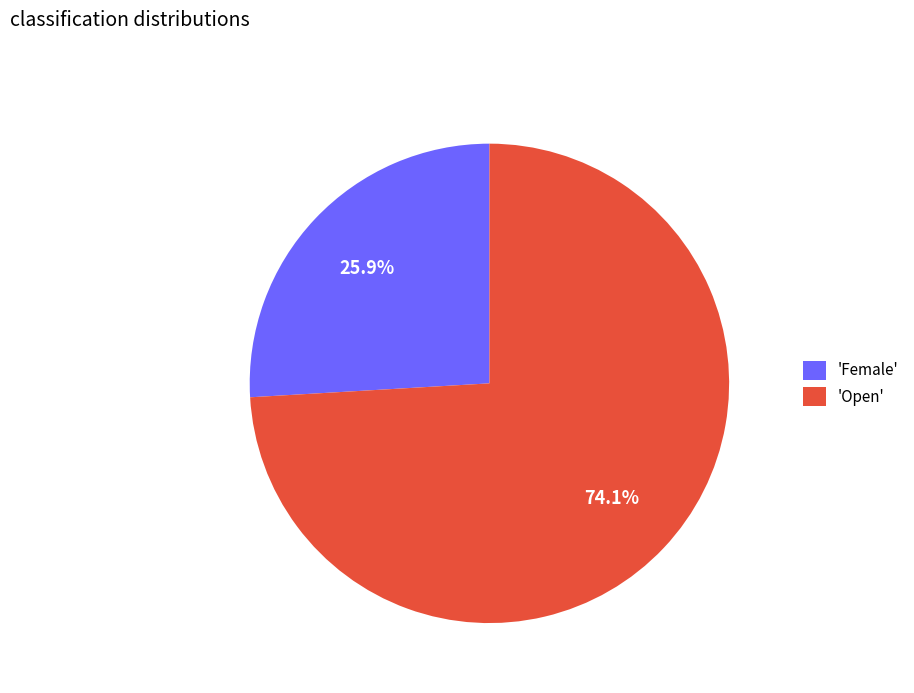

What is the ratio of the value at 'Open' to the value at 'Female'?

2.9